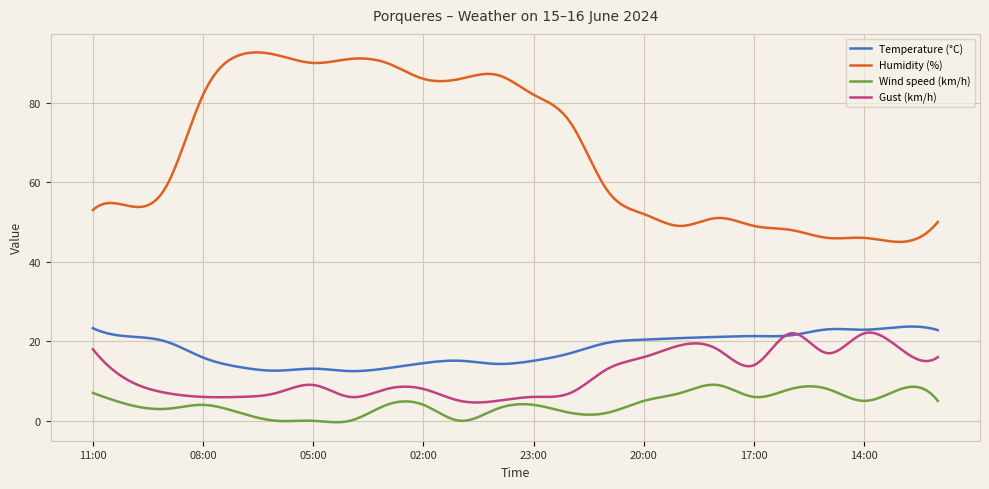

What is the maximum value shown in the chart?

92.7